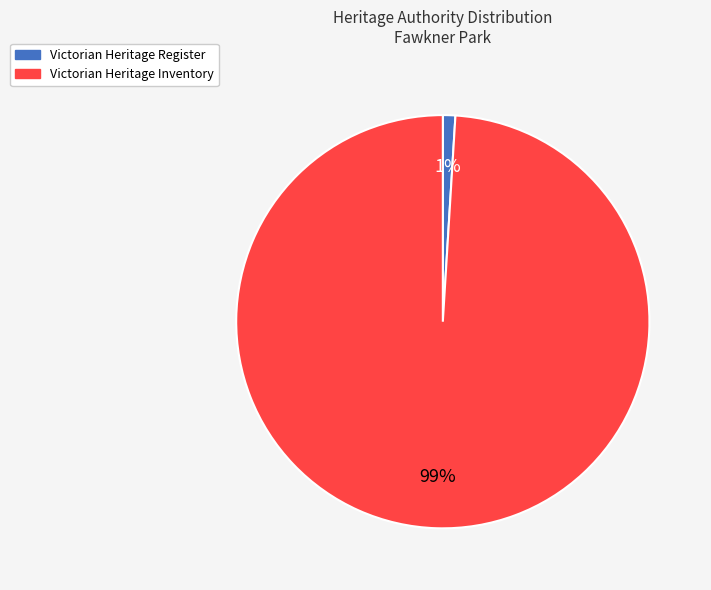

How many segments does this pie chart have?

2